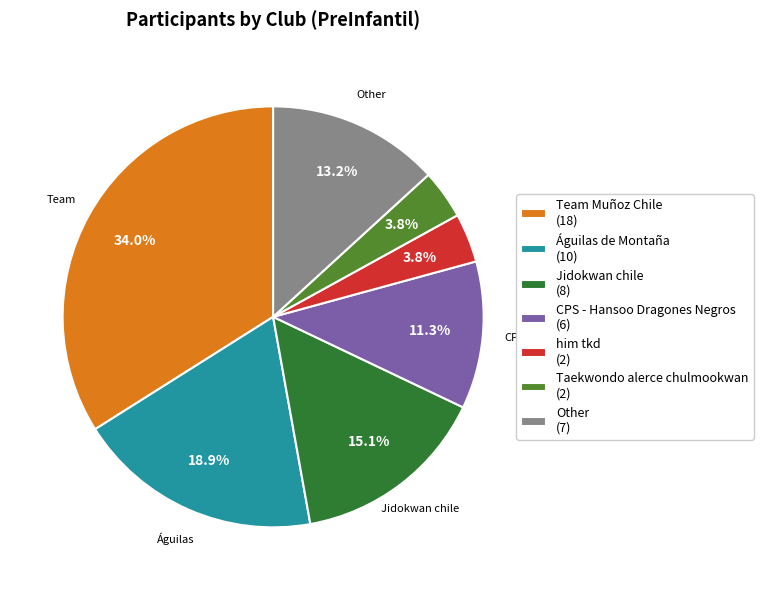

Does any single category account for the majority?

No